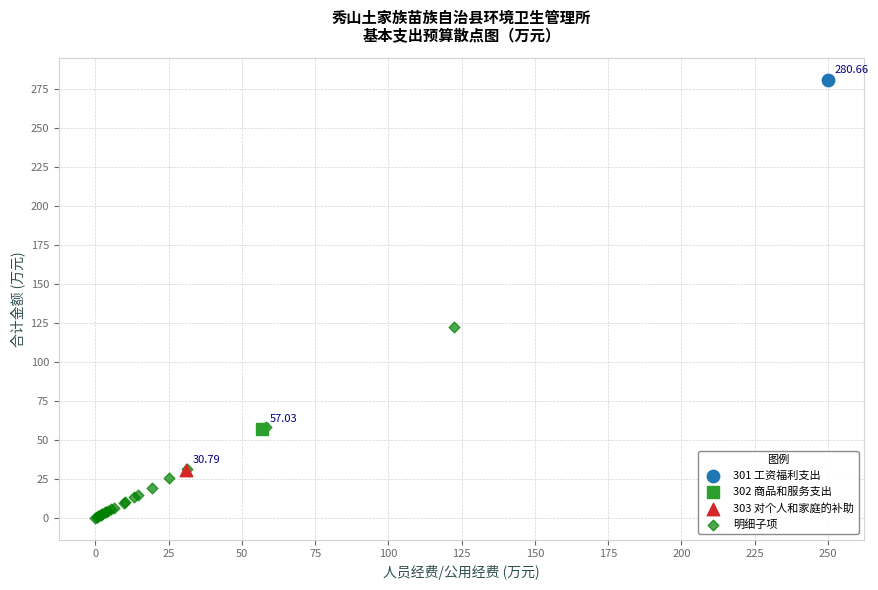

What are all the series names shown in the legend?

301 工资福利支出, 302 商品和服务支出, 303 对个人和家庭的补助, 明细子项